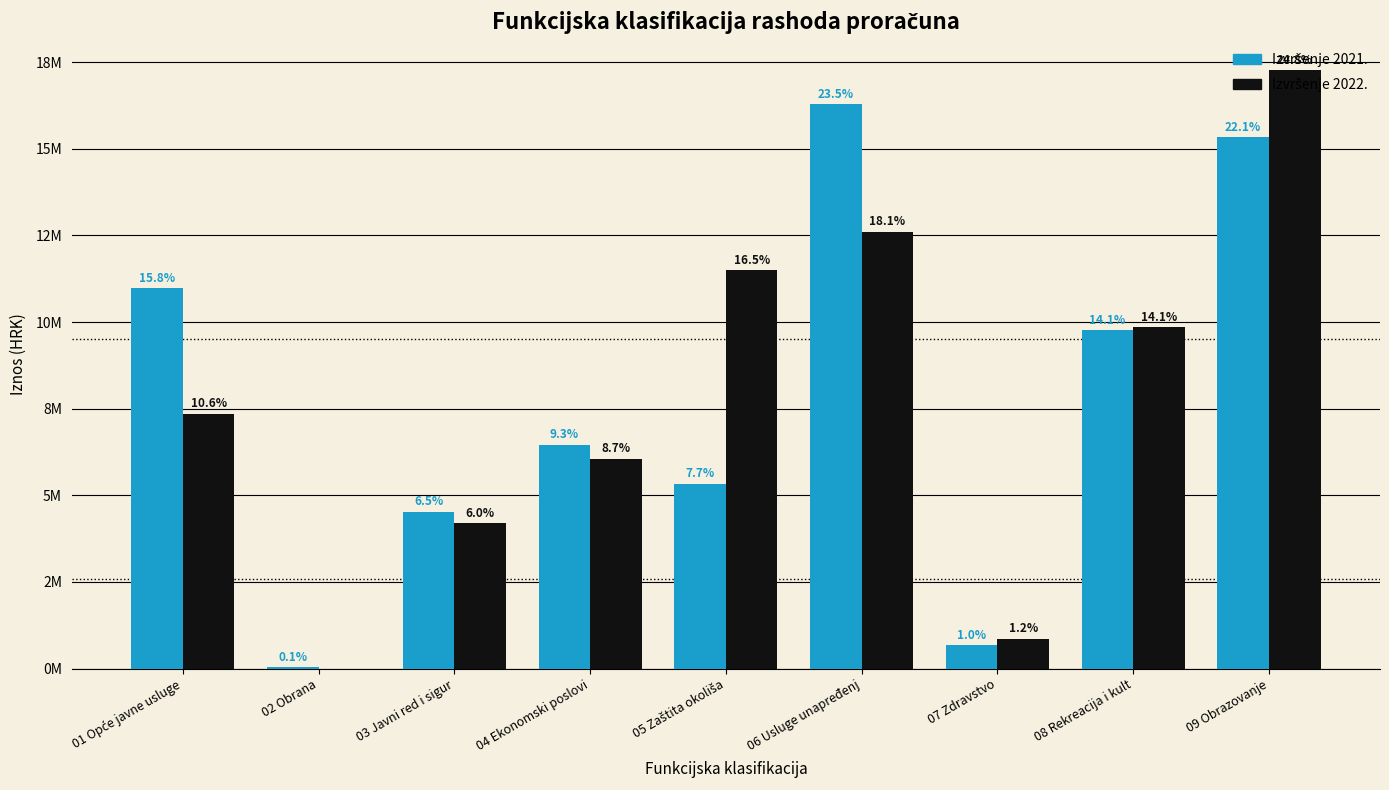

Are the bars horizontal?

No